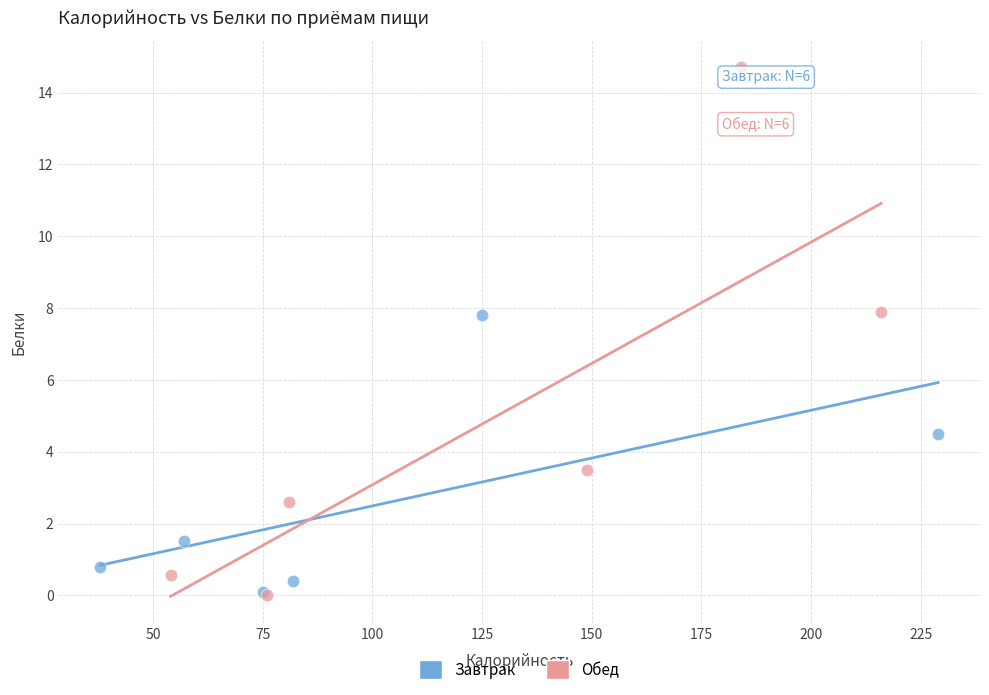

Which series contains the highest Y value?

Обед